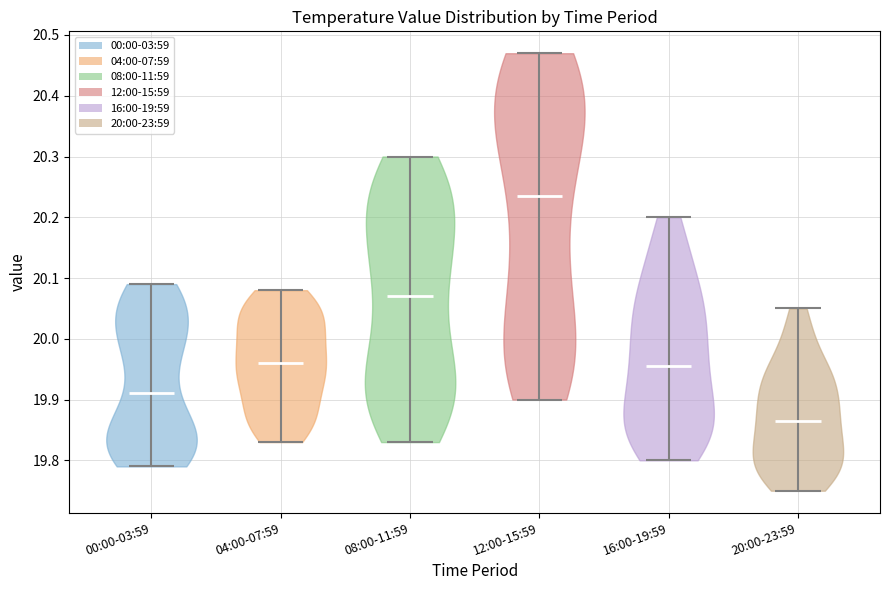

Reading left to right, read every violin against the y-axis: where its median line is, and the lowest and highest points it reaches. The values are not printed on the chart, so give them approximately, as read against the axis.

00:00-03:59: median line 19.91, lowest point 19.79, highest point 20.09
04:00-07:59: median line 19.96, lowest point 19.83, highest point 20.08
08:00-11:59: median line 20.07, lowest point 19.83, highest point 20.30
12:00-15:59: median line 20.24, lowest point 19.90, highest point 20.47
16:00-19:59: median line 19.96, lowest point 19.80, highest point 20.20
20:00-23:59: median line 19.87, lowest point 19.75, highest point 20.05